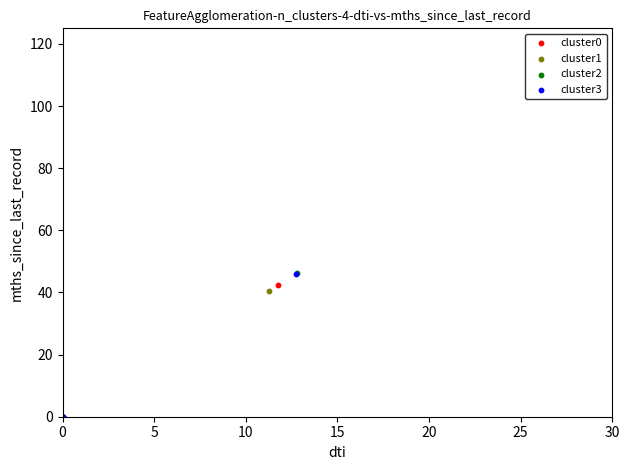

Which series has the largest Y range (max minus min)?

cluster2